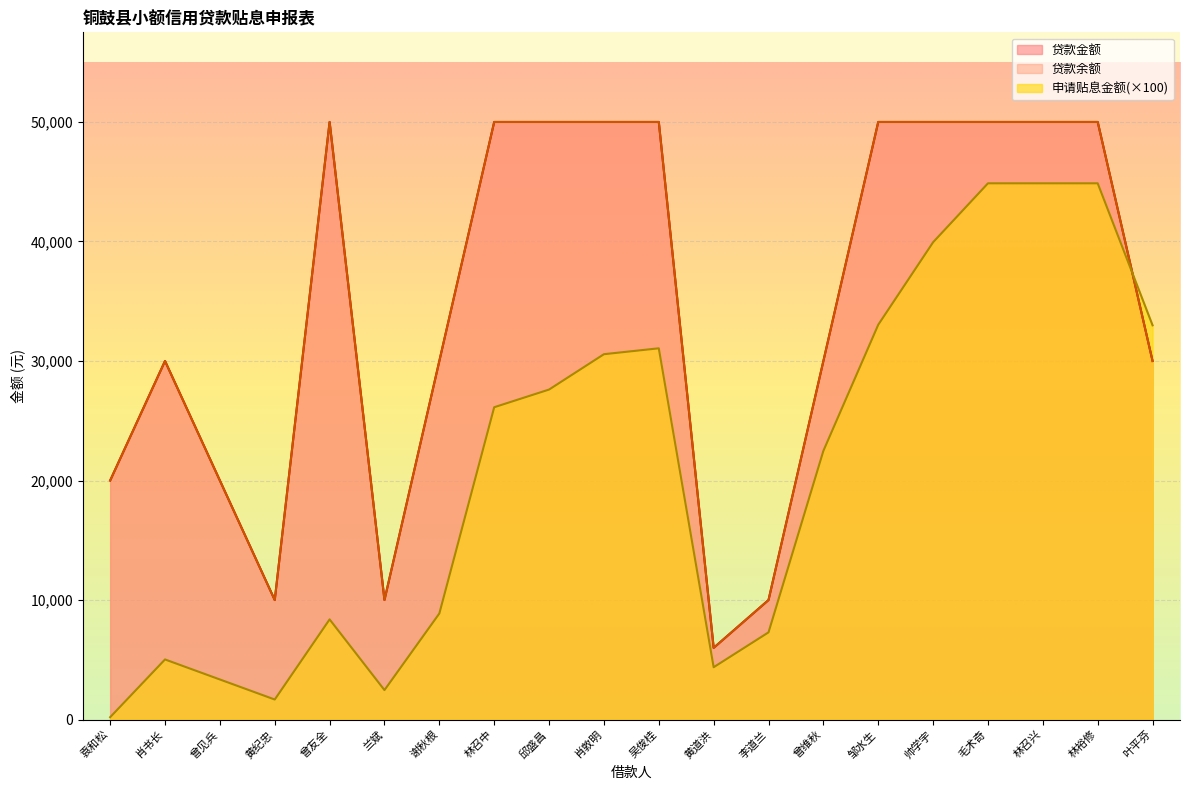

Reading left to right, extract all data points from this chart.

贷款金额: 20000.0	30000.0	20000.0	10000.0	50000.0	10000.0	30000.0	50000.0	50000.0	50000.0	50000.0	6000.0	10000.0	30000.0	50000.0	50000.0	50000.0	50000.0	50000.0	30000.0
贷款余额: 20000.0	30000.0	20000.0	10000.0	50000.0	10000.0	30000.0	50000.0	50000.0	50000.0	50000.0	6000.0	10000.0	30000.0	50000.0	50000.0	50000.0	50000.0	50000.0	30000.0
申请贴息金额: 197.0	5029.0	3353.0	1676.0	8382.0	2465.0	8875.0	26132.0	27611.0	30569.0	31063.0	4378.0	7297.0	22483.0	33035.0	39938.0	44868.0	44868.0	44868.0	32988.0